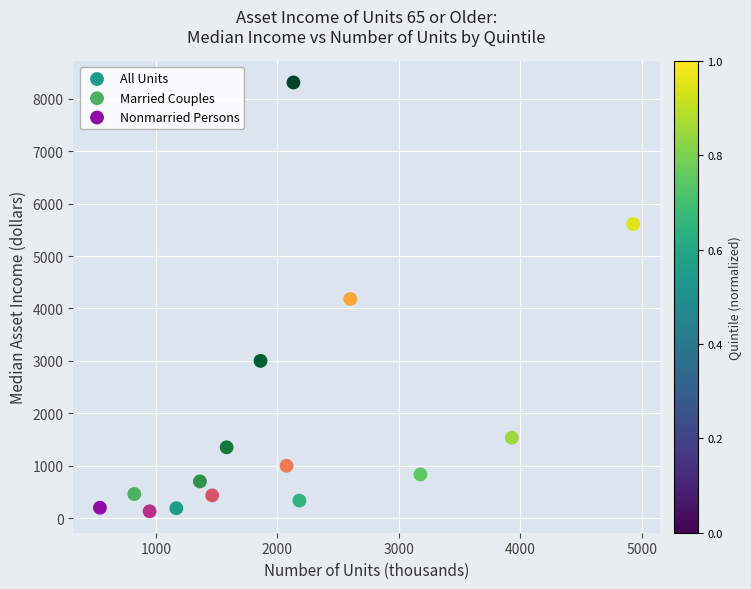

What are all the series names shown in the legend?

All Units, Married Couples, Nonmarried Persons